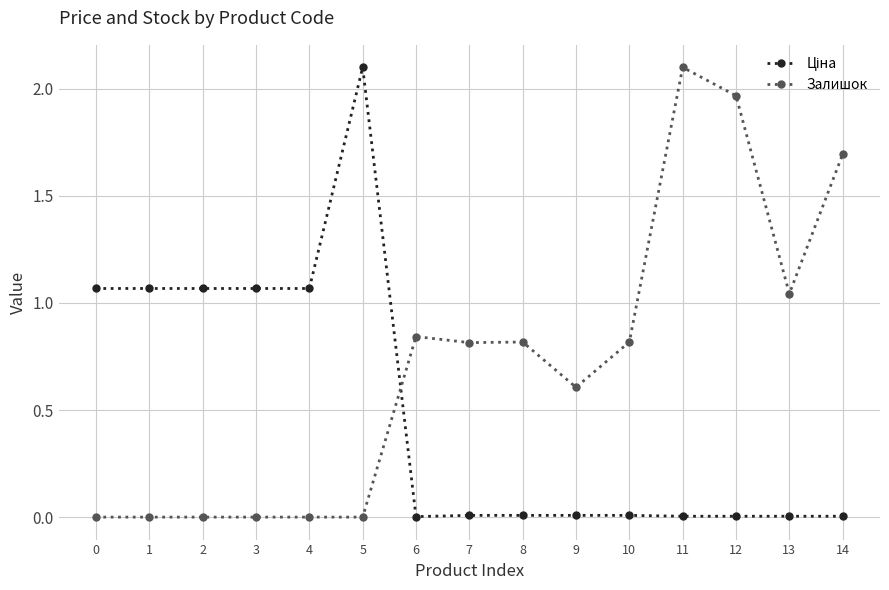

What is the maximum value shown in the chart?

2.1